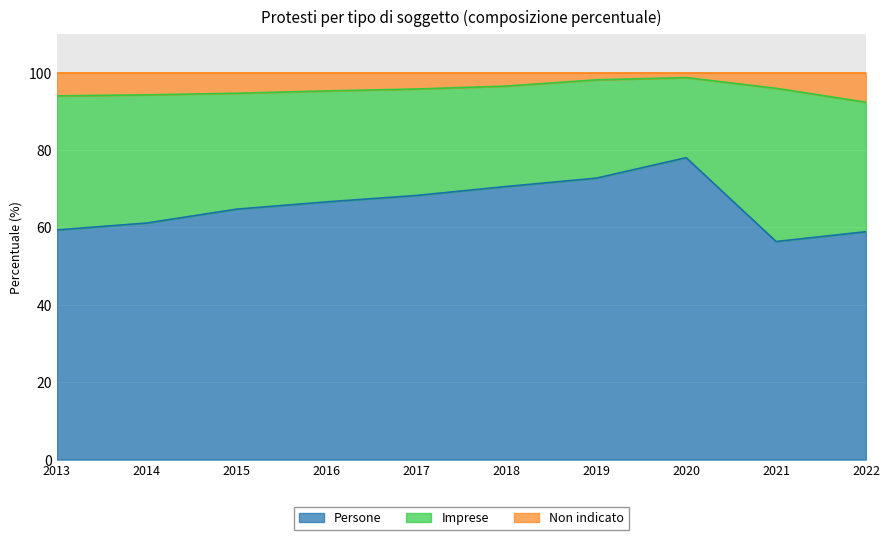

Is it true that Persone equals 22.6 at 2013?

False